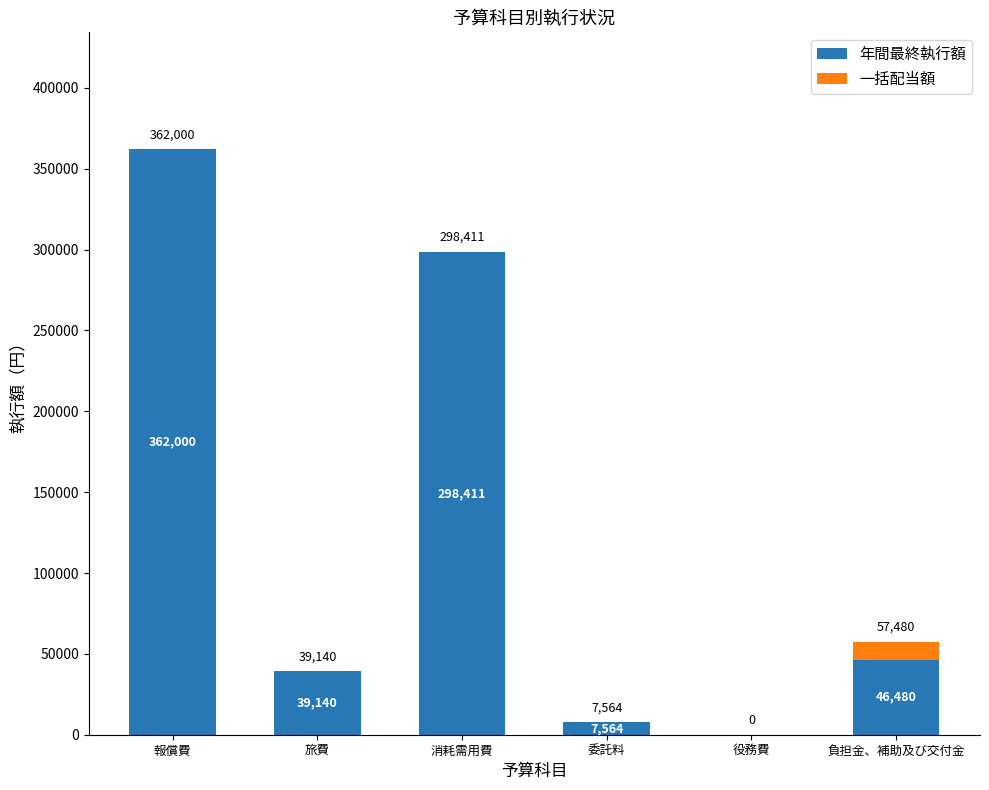

What are all the series names shown in the legend?

年間最終執行額, 一括配当額